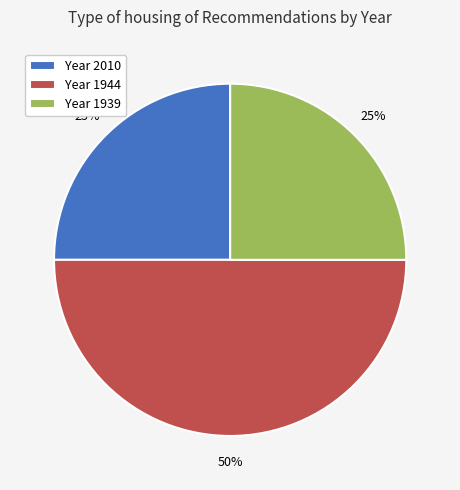

What percentage is the Year 1944 slice, to the nearest percent?

50%